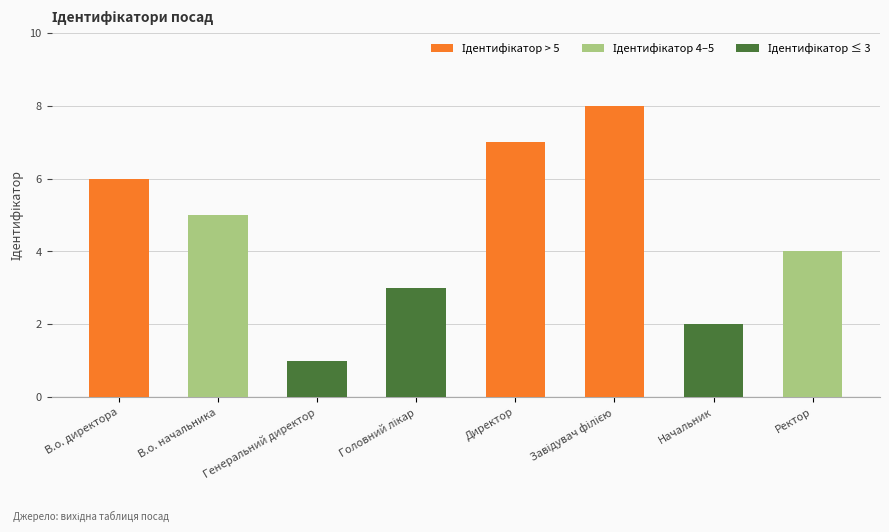

What is the value of the 1st bar from the left?

6